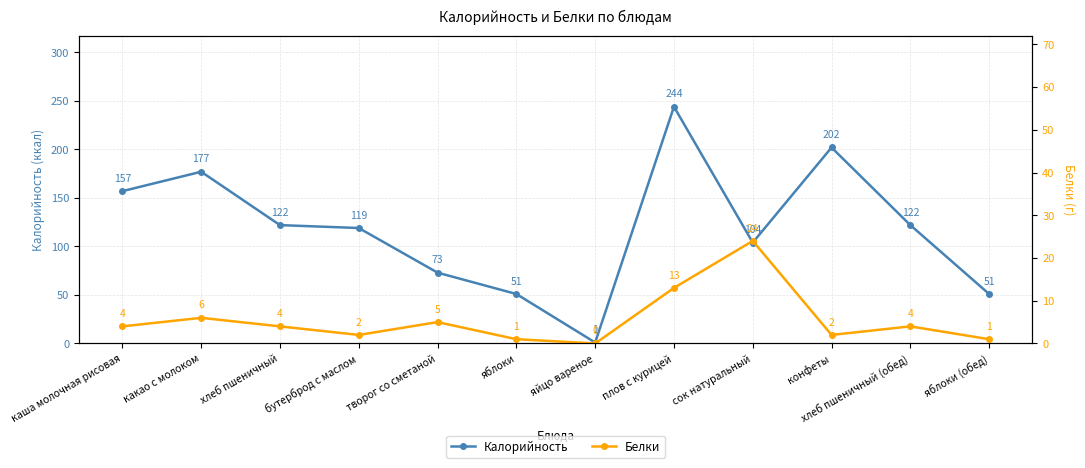

How many series are shown in this chart?

2